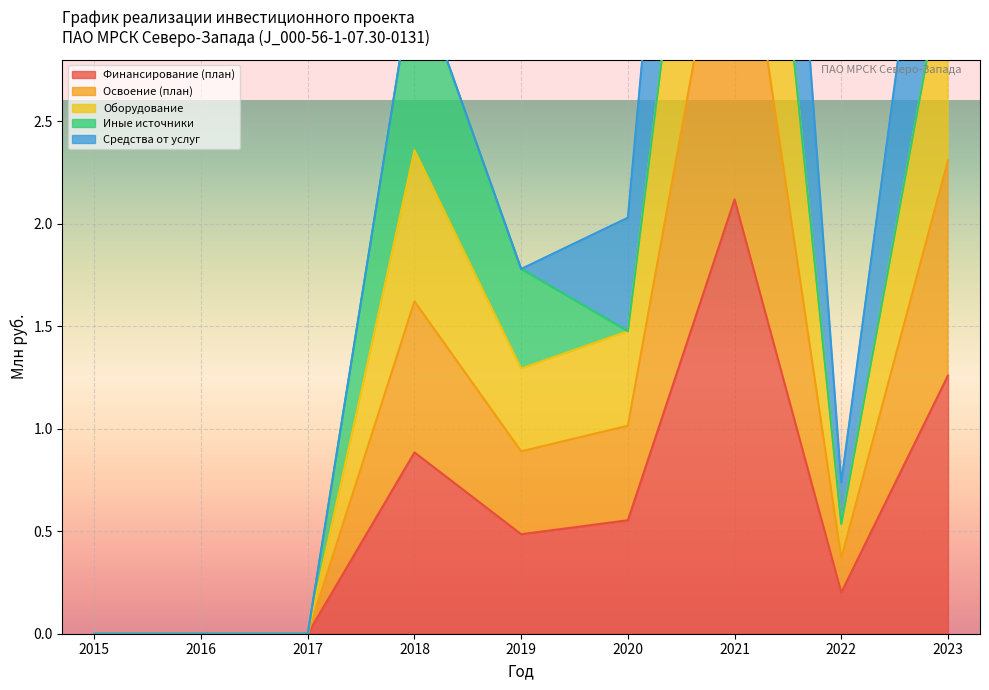

At which label does Оборудование first exceed 1?

2018